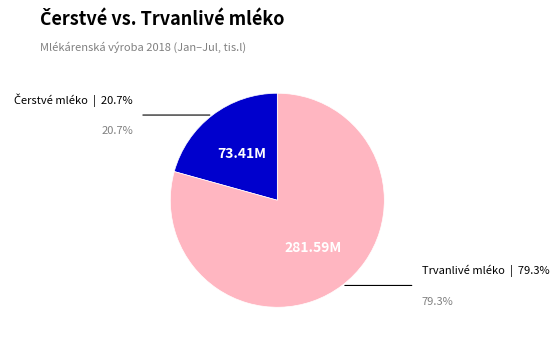

Is there a majority slice in this chart?

Yes